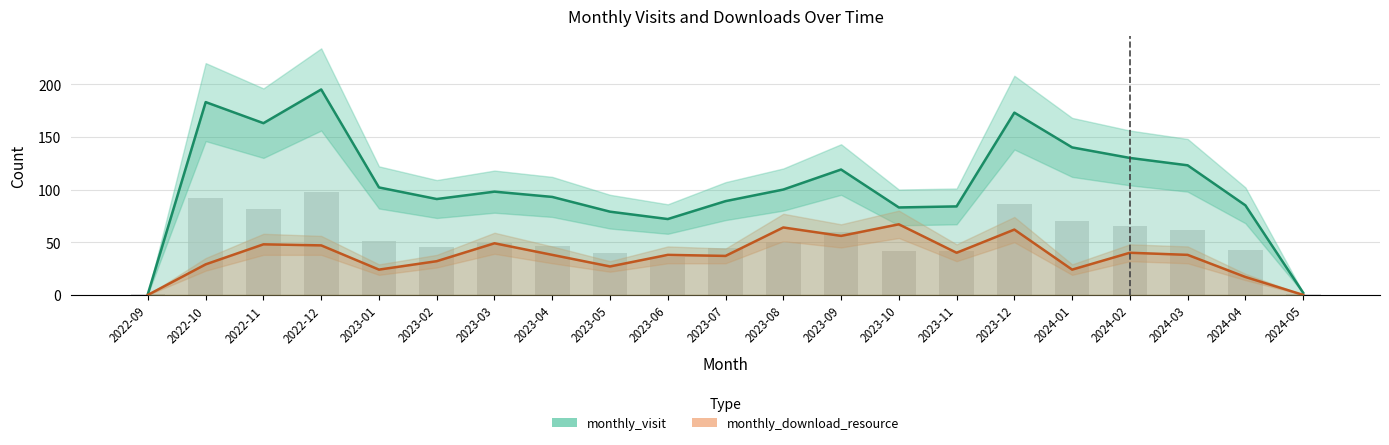

Between 2022-09 and 2022-11, which is larger?

2022-11